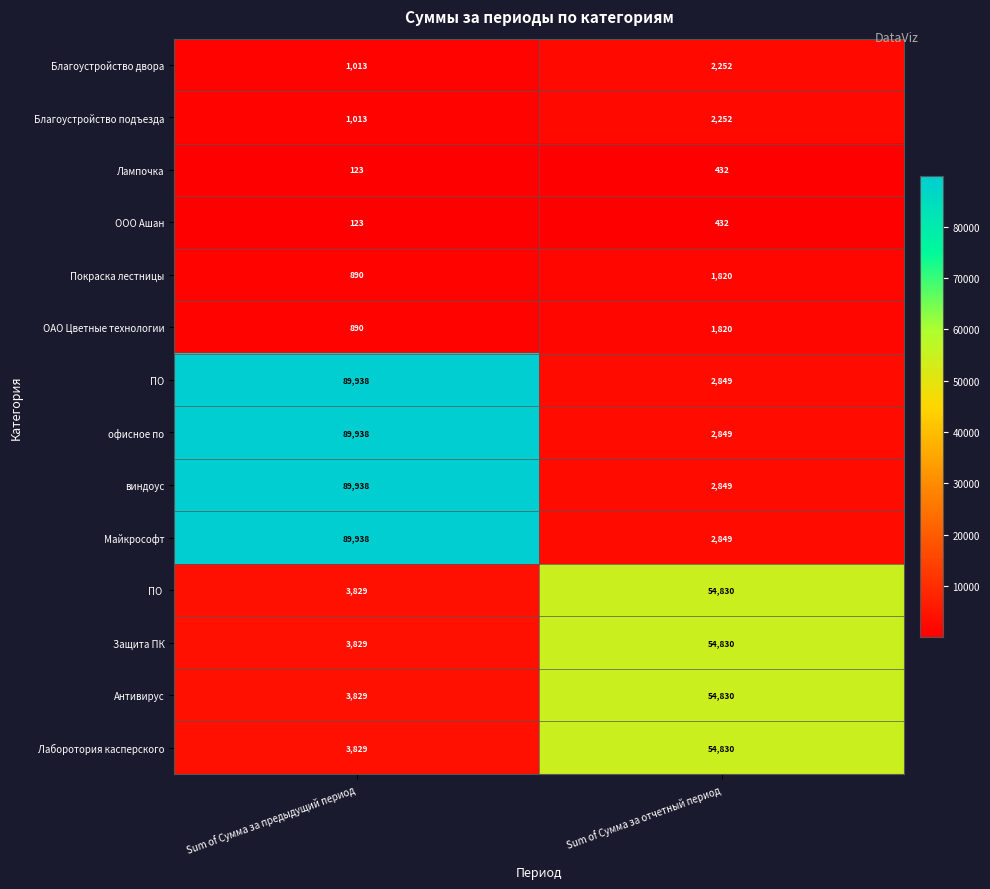

What is the smallest value displayed?

123